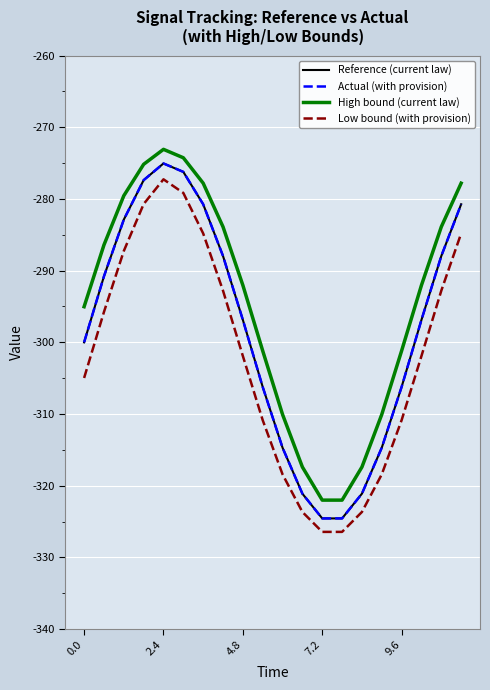

What is the maximum value shown in the chart?

-273.1